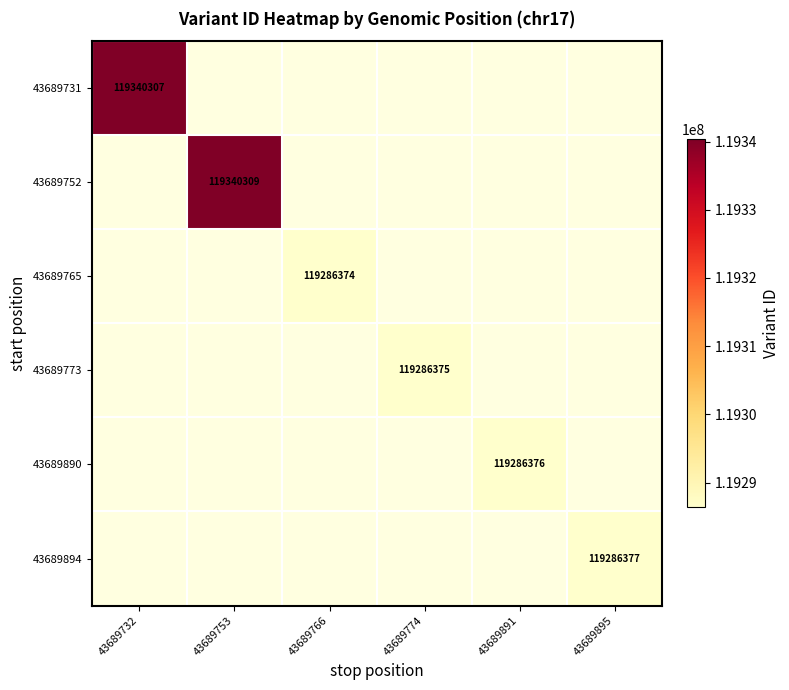

Which label corresponds to the smallest value in the chart?

43689753